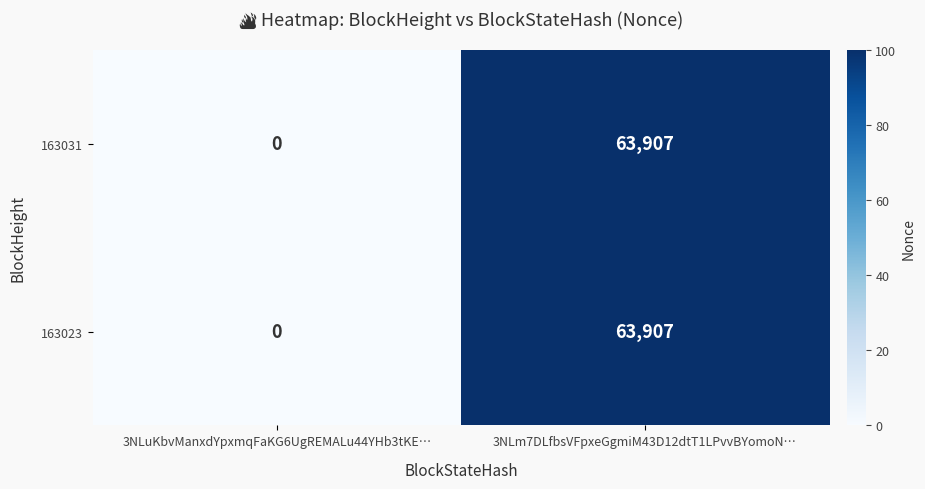

At how many categories does at least one series exceed 83?

1